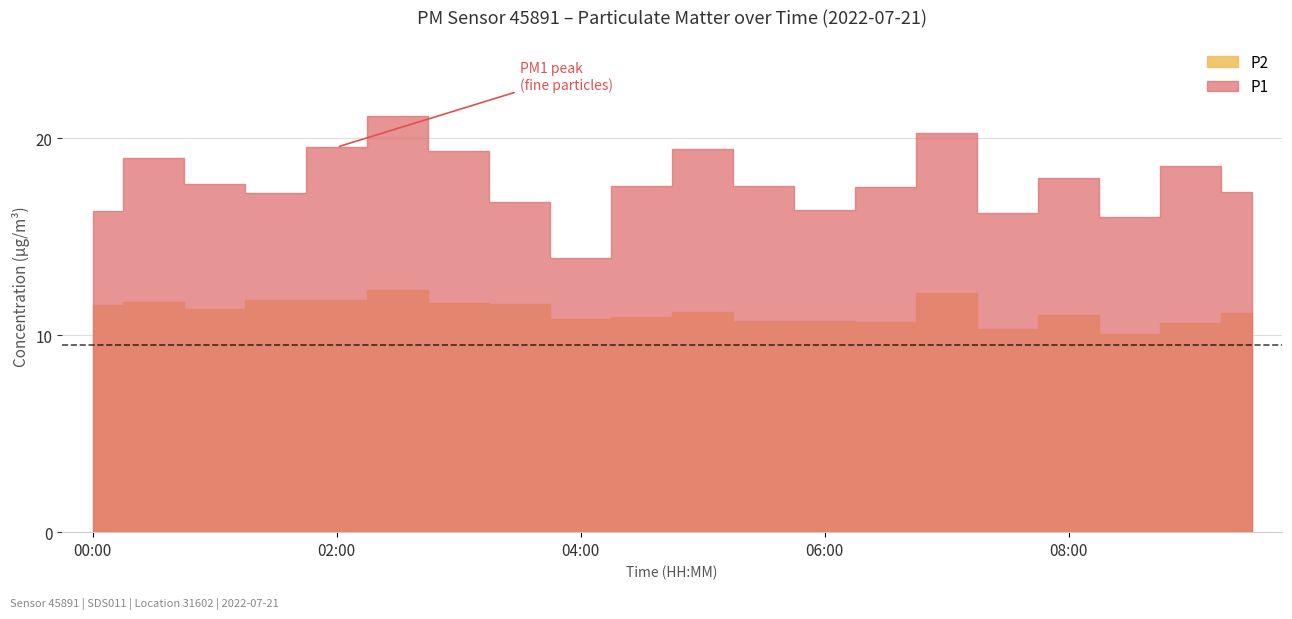

True or false: P1 and P2 cross at least once.

False